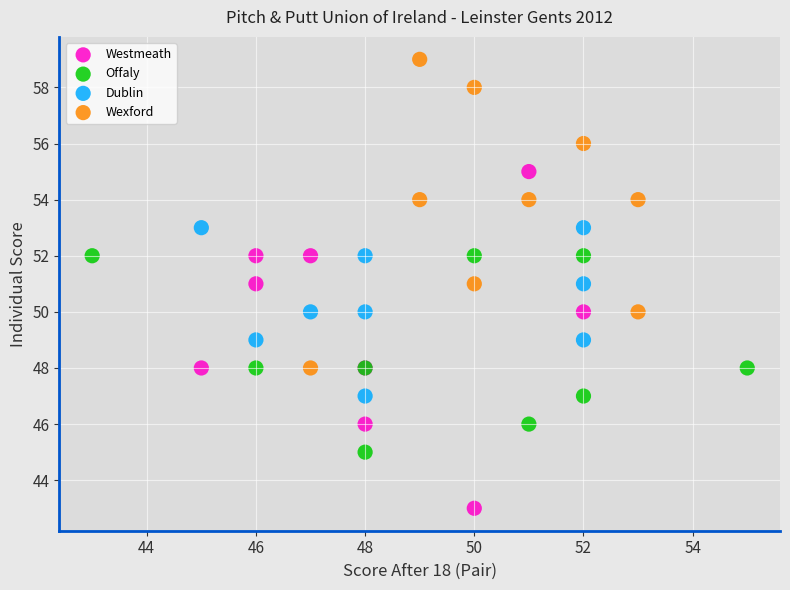

Which series has the largest Y range (max minus min)?

Westmeath